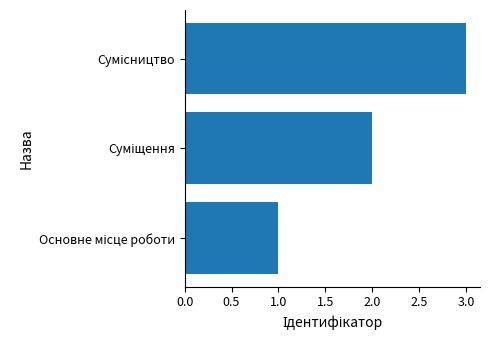

What is the sum of all values?

6